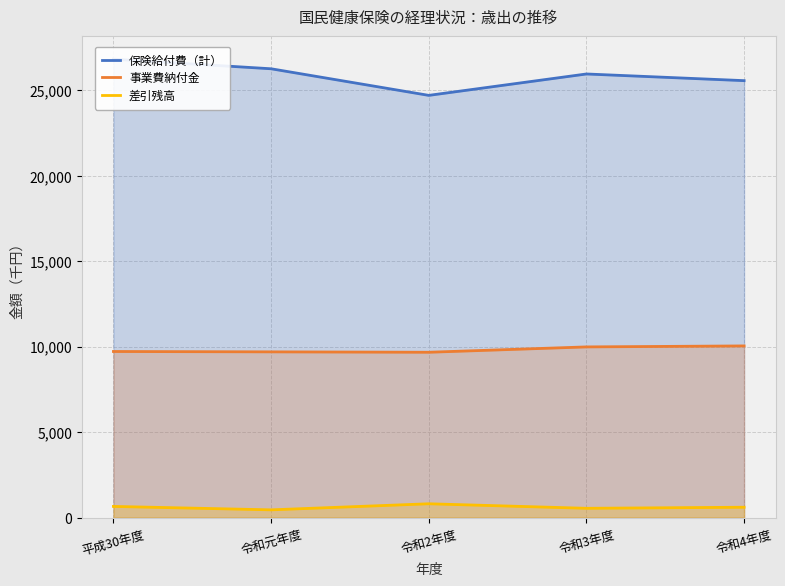

At how many categories does at least one series exceed 13187793?

5